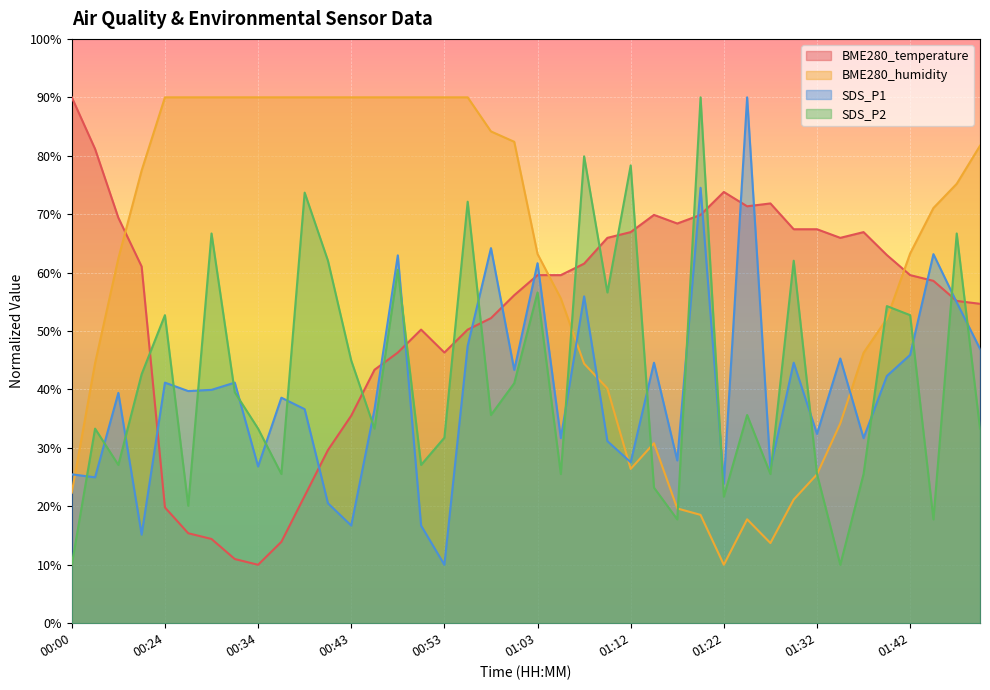

Which series ends up on top after the final intersection of BME280_humidity and BME280_temperature?

BME280_humidity